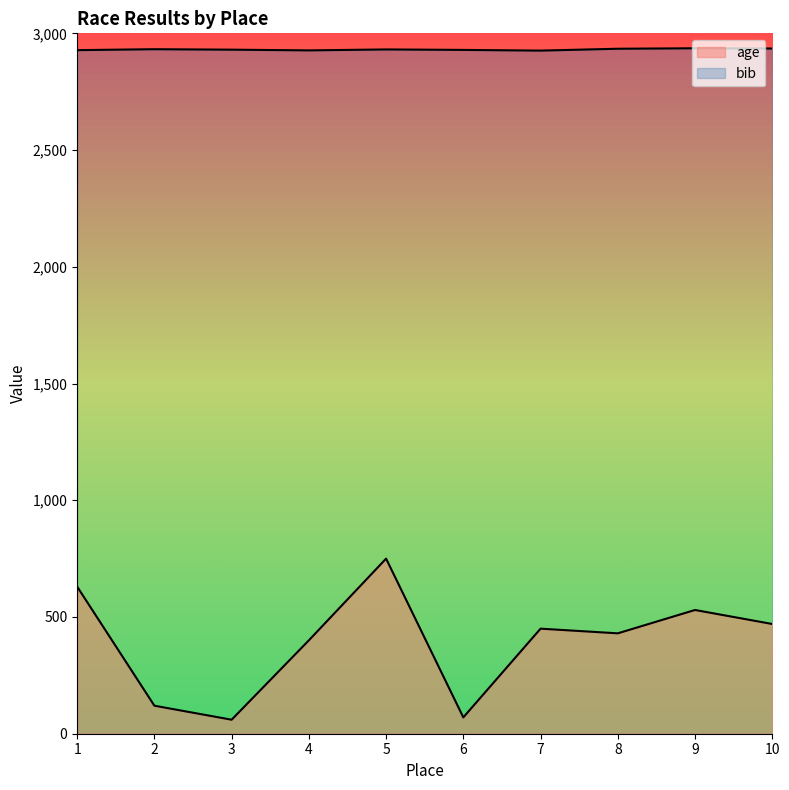

What is the sum of the age values at 5 and 9?

1280